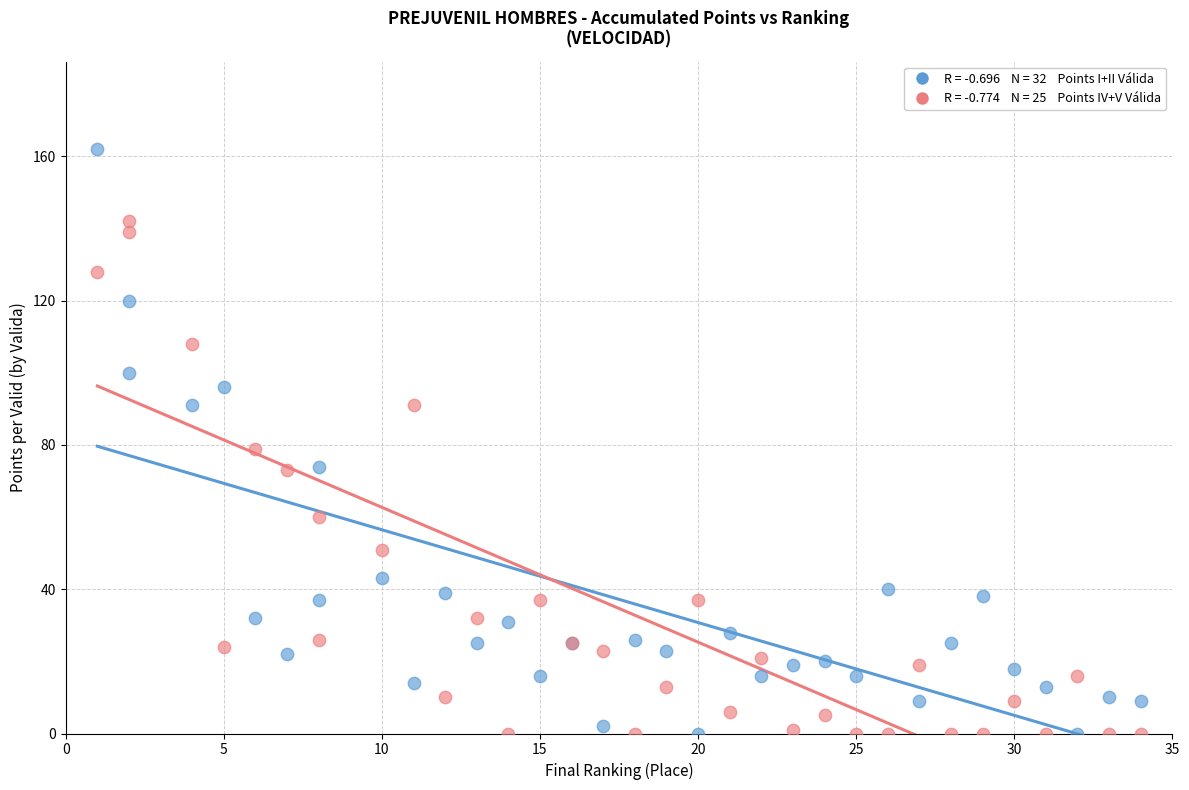

Across all series, what Y value is closest to 81?

79